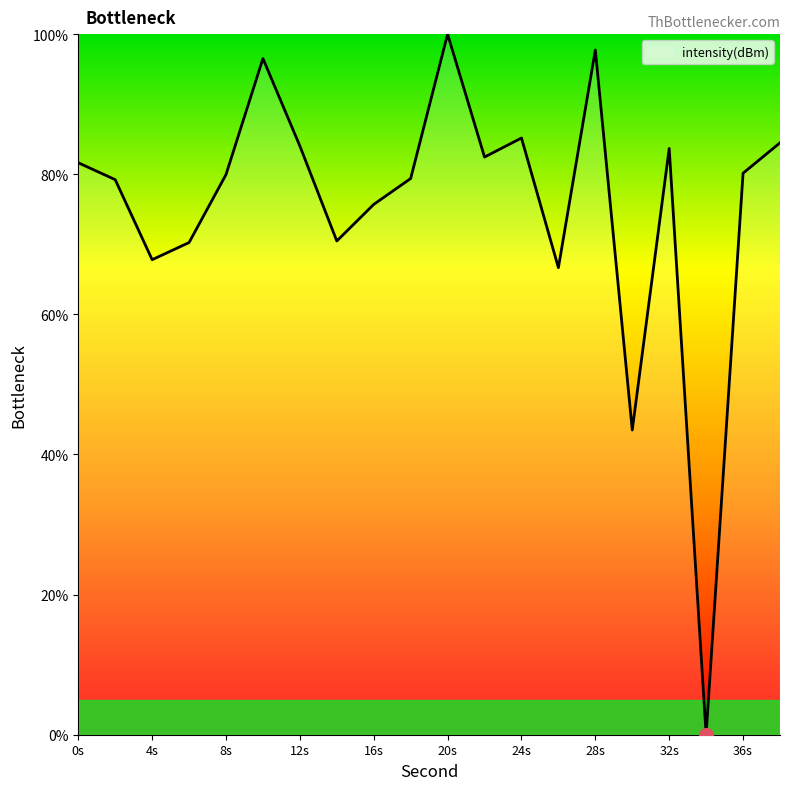

What is the difference between the maximum and minimum values?

100.0